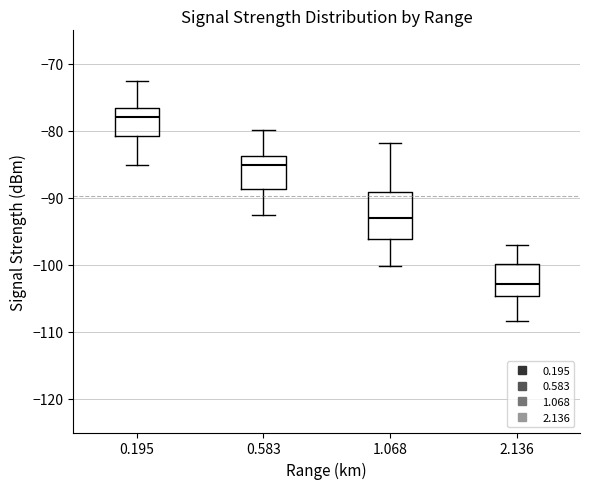

Where does the lower whisker of the box at x = 2.136 end on the y-axis? The values are not printed on the chart, so give them approximately, as read against the axis.

-108